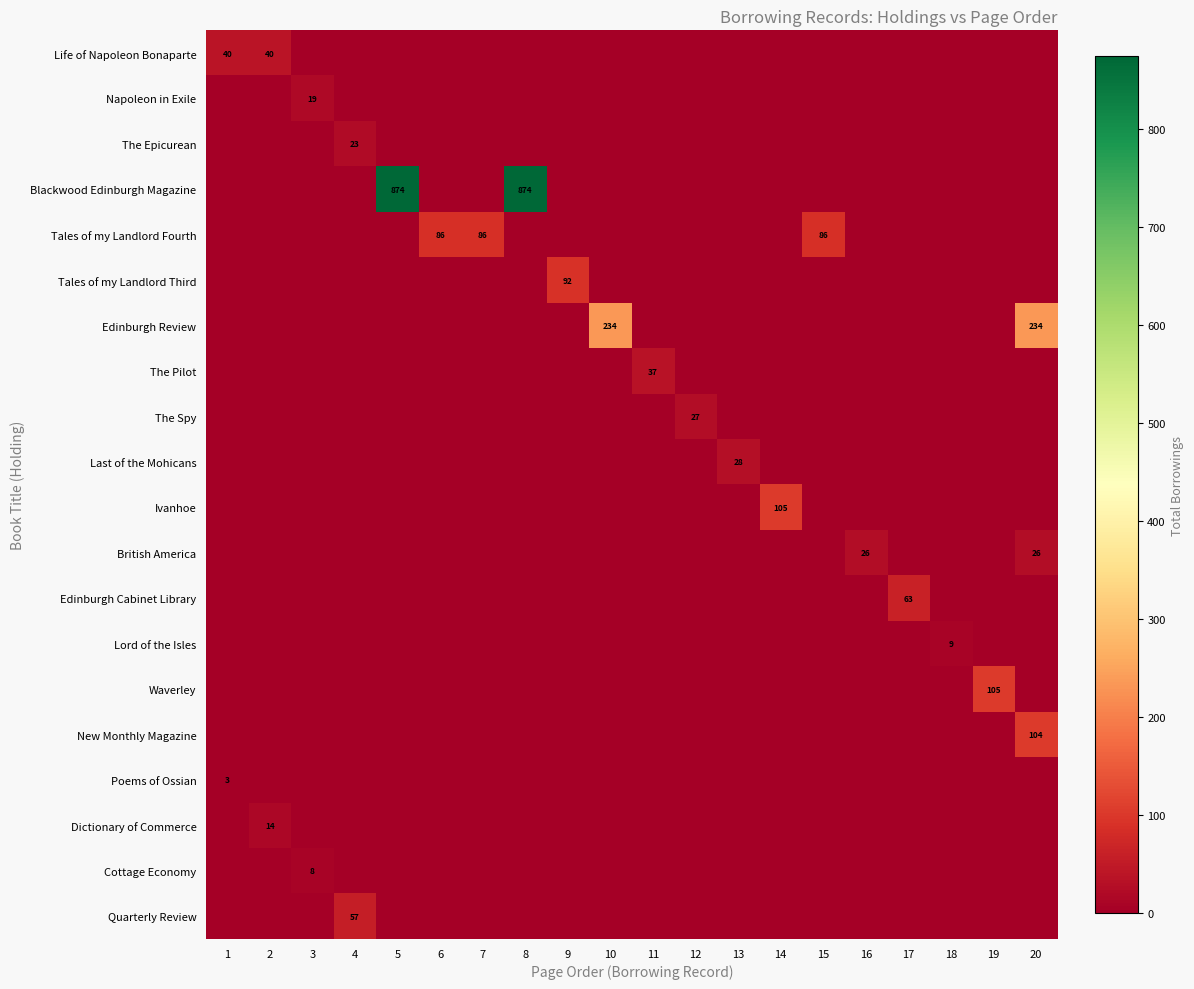

Which has a higher value, 11 or 17?

11